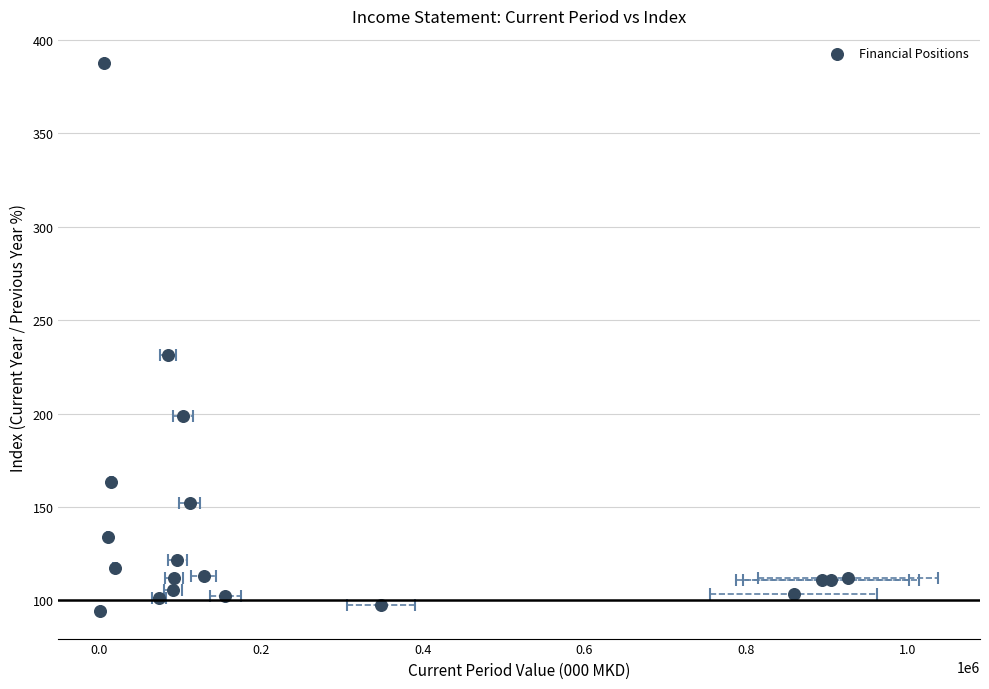

What Y value in the scatter plot is closest to 240?

231.5